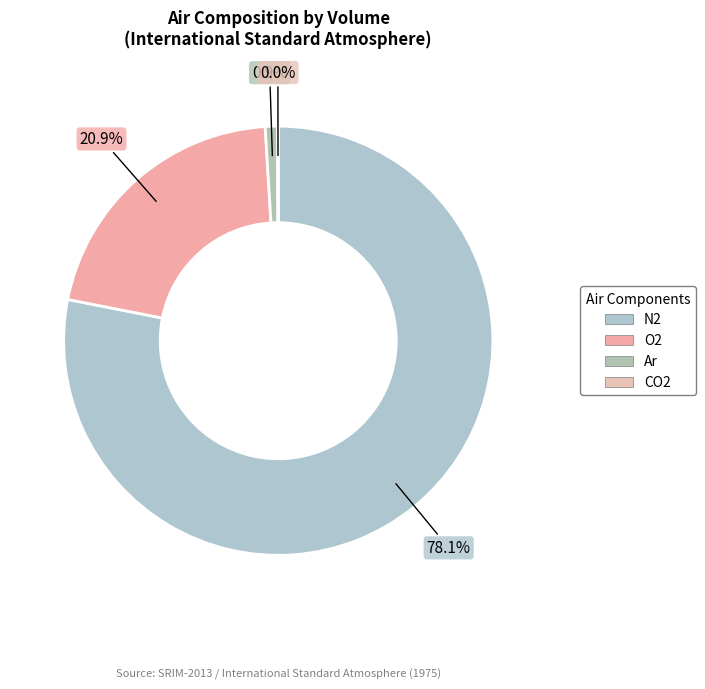

What is the change in value from O2 to CO2?

-20.9